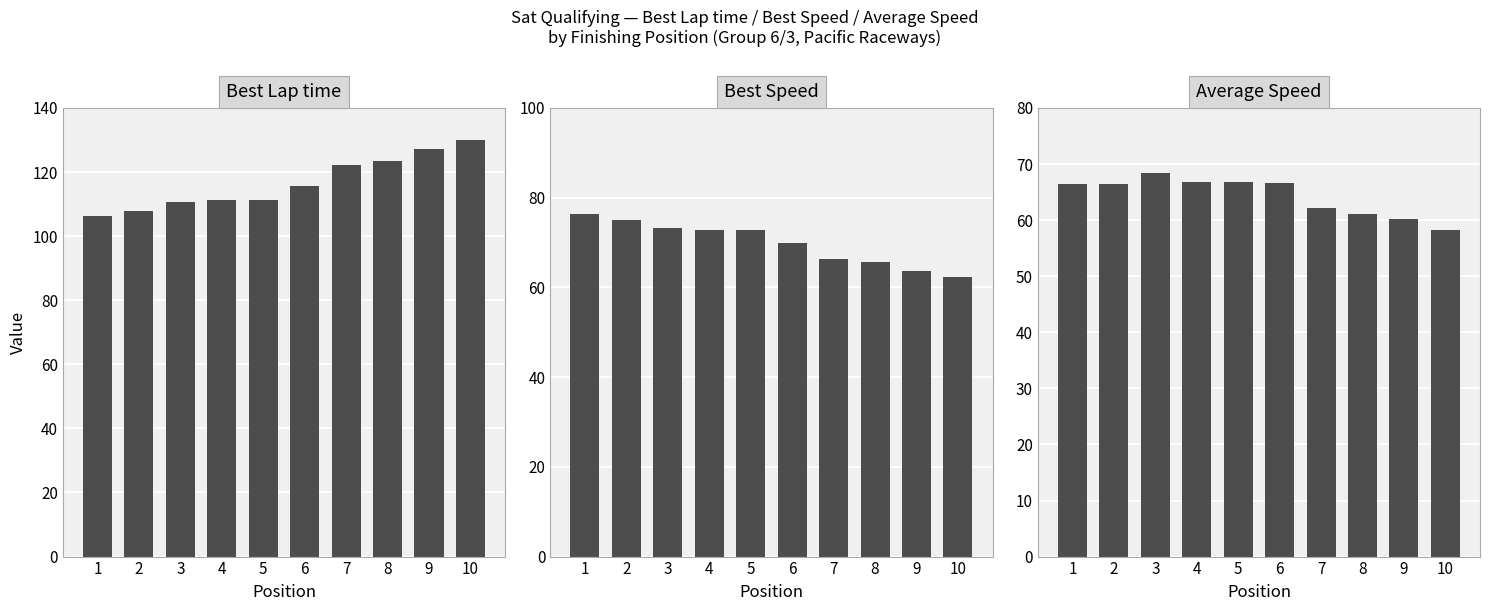

The value of Best Speed at 1 is 76.3. True or false?

True